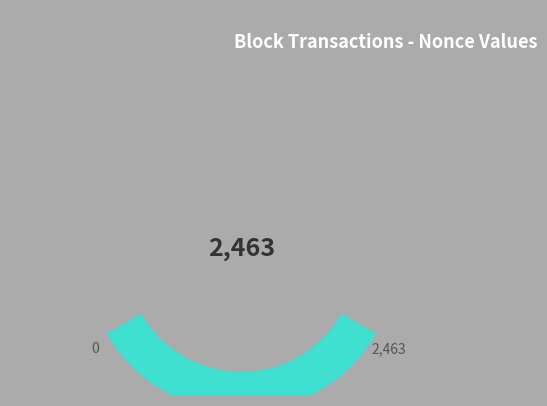

Is it true that 220926 is 0% of the pie?

True